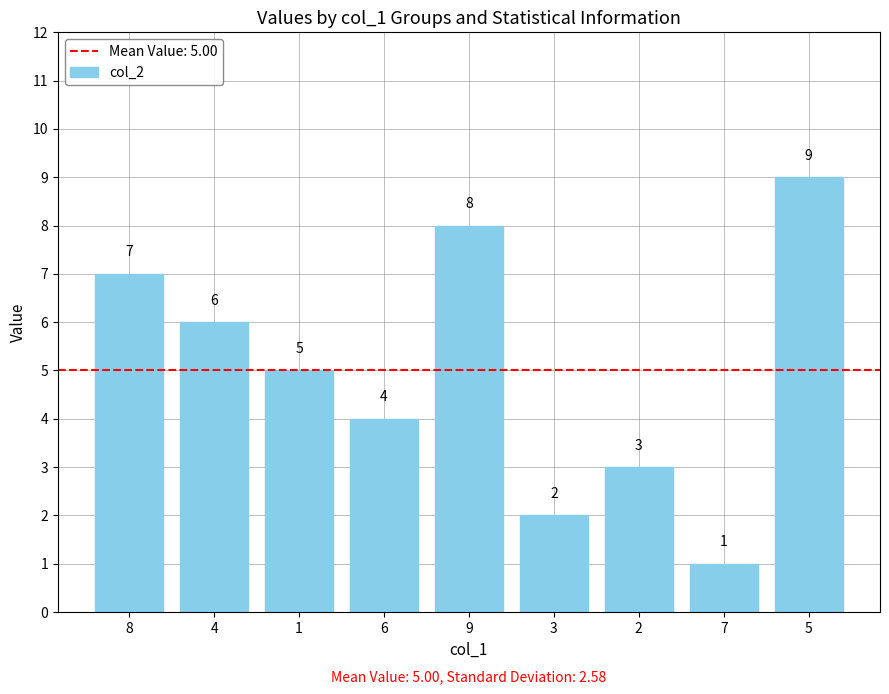

How many bars are there in total?

9